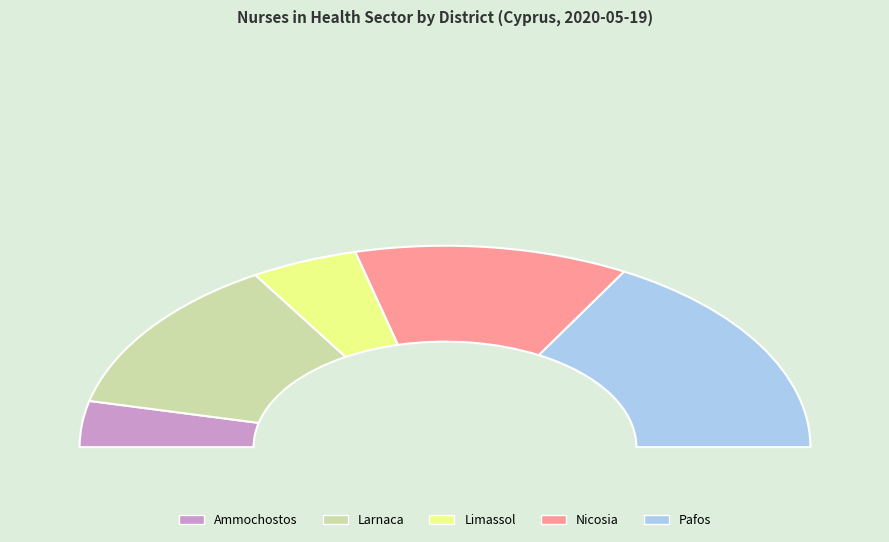

The Larnaca slice represents 25% of the pie. True or false?

True